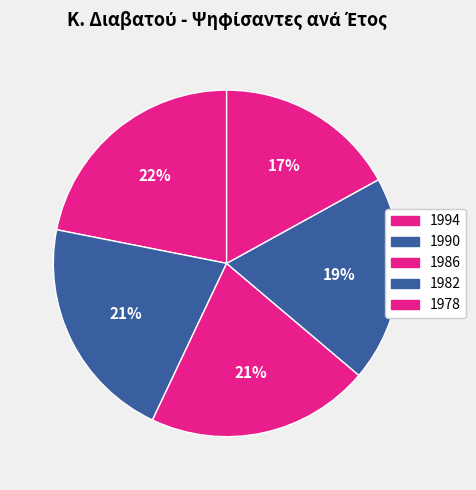

How many segments does this pie chart have?

5